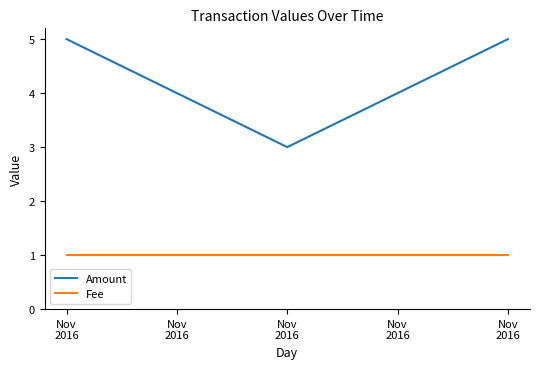

Which series has the largest range (max minus min)?

Amount